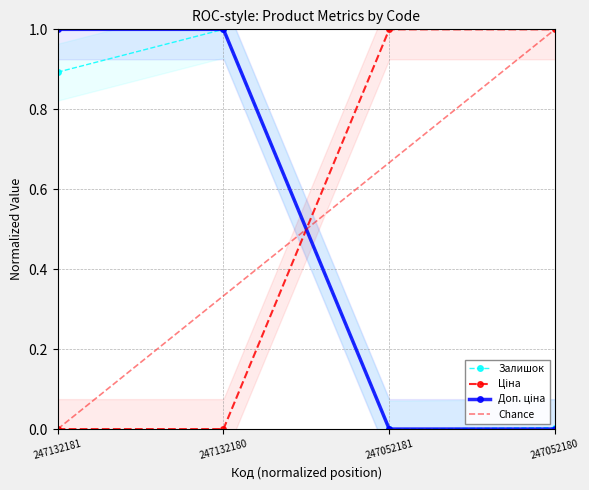

Between 247132180 and 247052181, which series saw the biggest shift?

Доп. ціна